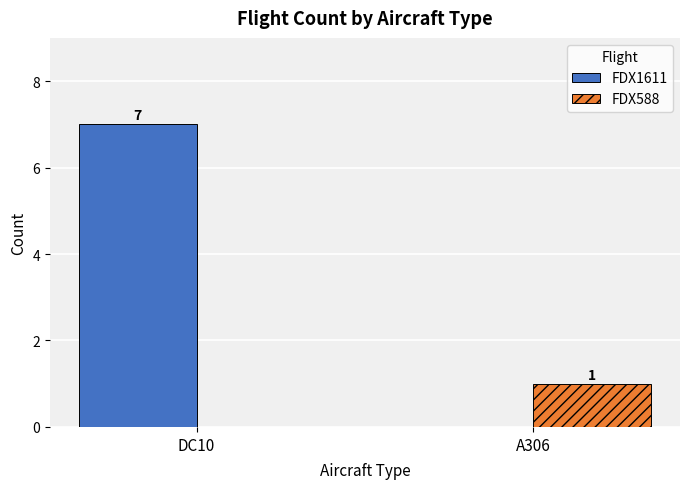

What is the sum of all FDX1611 values?

7